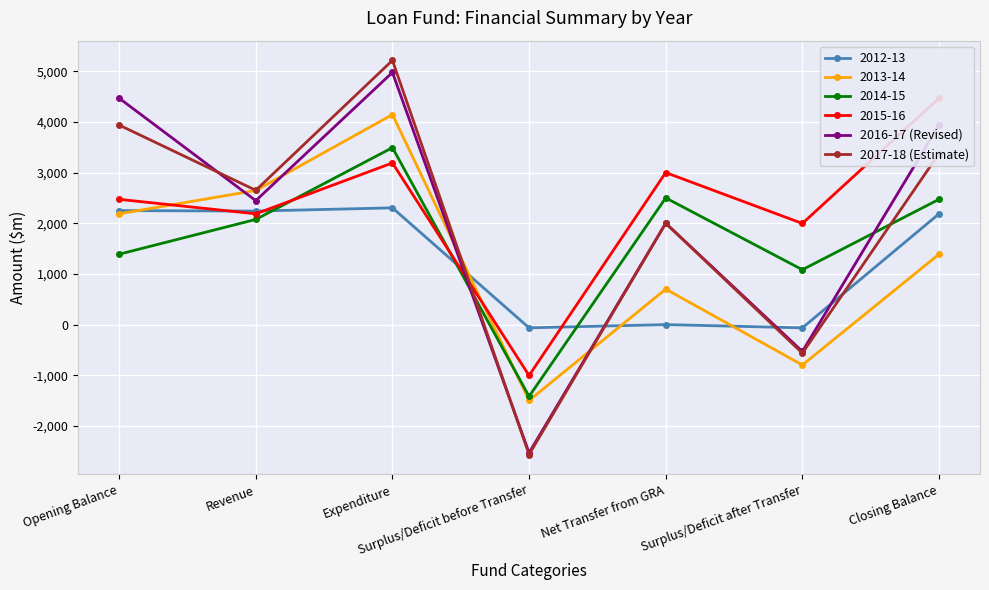

After their last crossing, which series has the higher values: 2017-18 (Estimate) or 2016-17 (Revised)?

2016-17 (Revised)